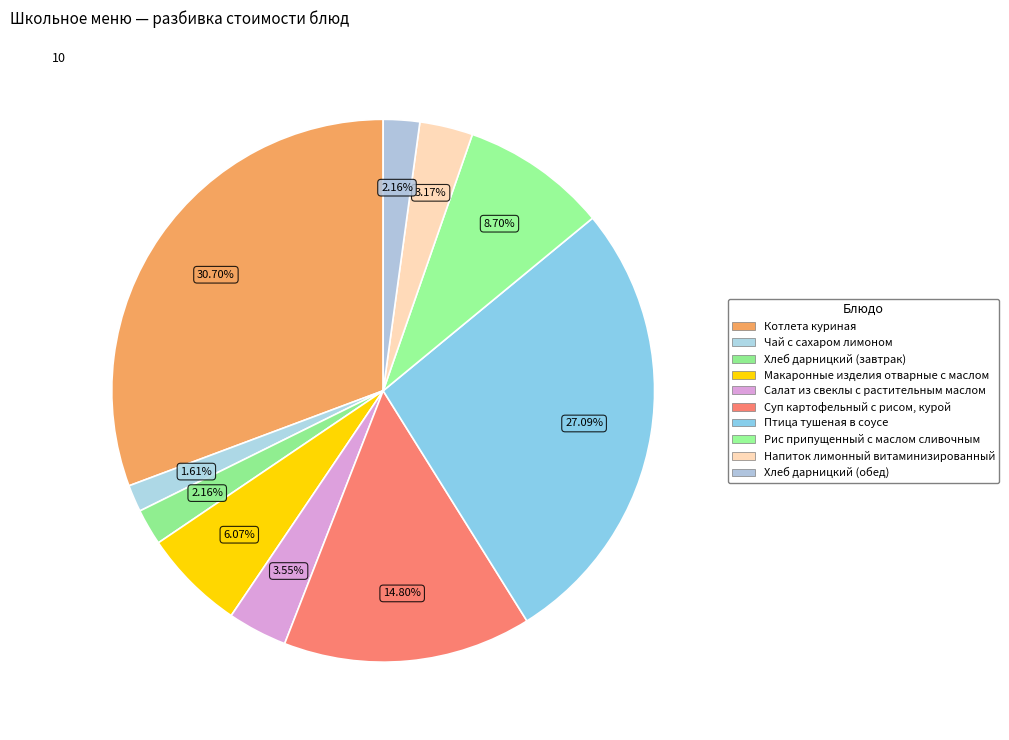

Is the sum of Хлеб дарницкий (завтрак) and Салат из свеклы с растительным маслом greater than half?

No